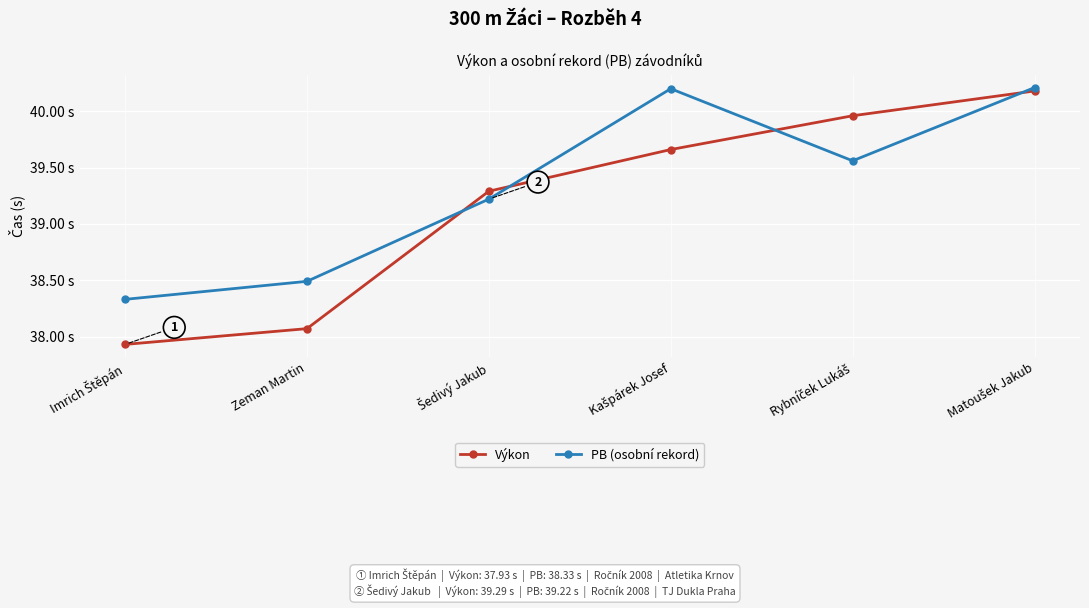

What is the difference between the Výkon values at Matoušek Jakub and Rybníček Lukáš?

0.2